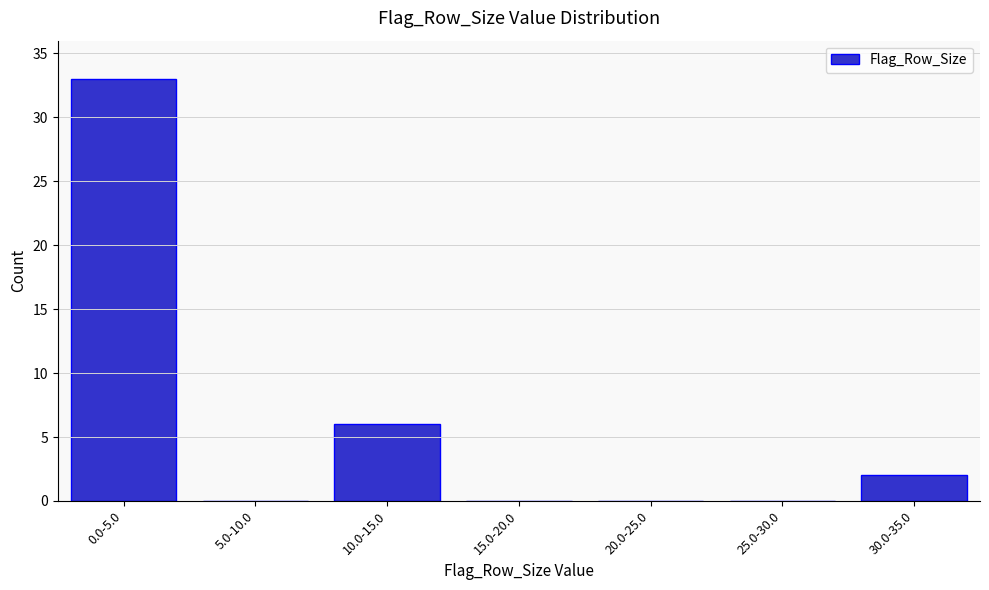

Reading left to right, what are all the values shown in this chart?

0.0-5.0=33	5.0-10.0=0	10.0-15.0=6	15.0-20.0=0	20.0-25.0=0	25.0-30.0=0	30.0-35.0=2